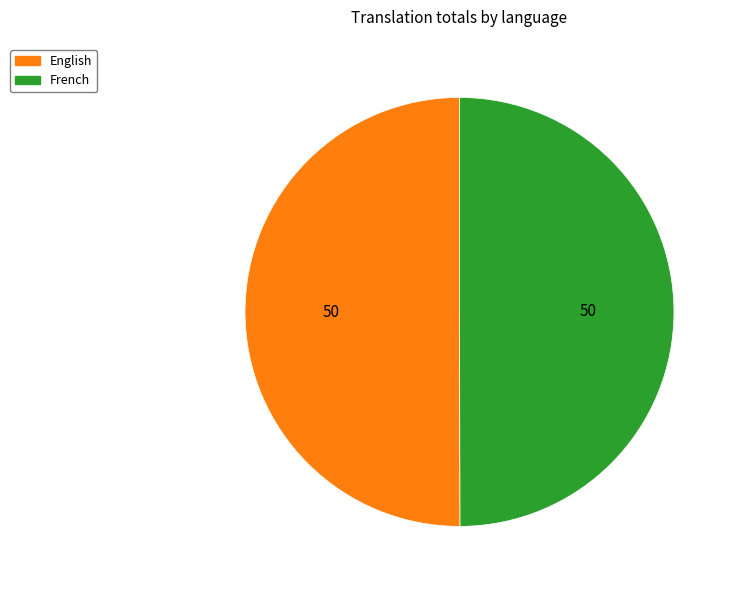

What is the ratio of the value at French to the value at English?

1.0